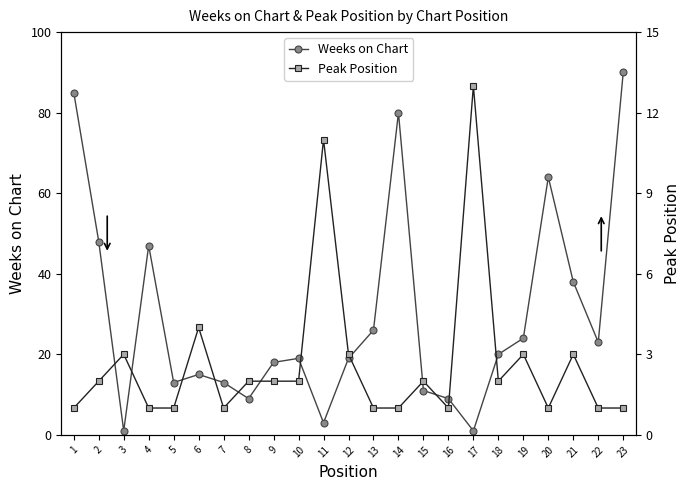

Rank the series by their maximum value, from highest to lowest.

Weeks on Chart, Peak Position